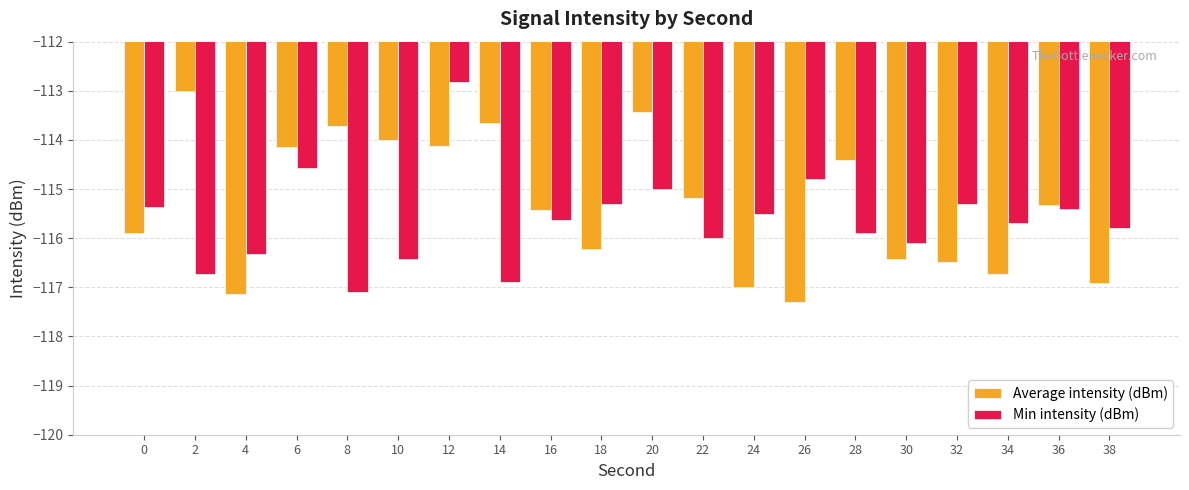

What is the spread (max minus min) of values at 38?

1.1